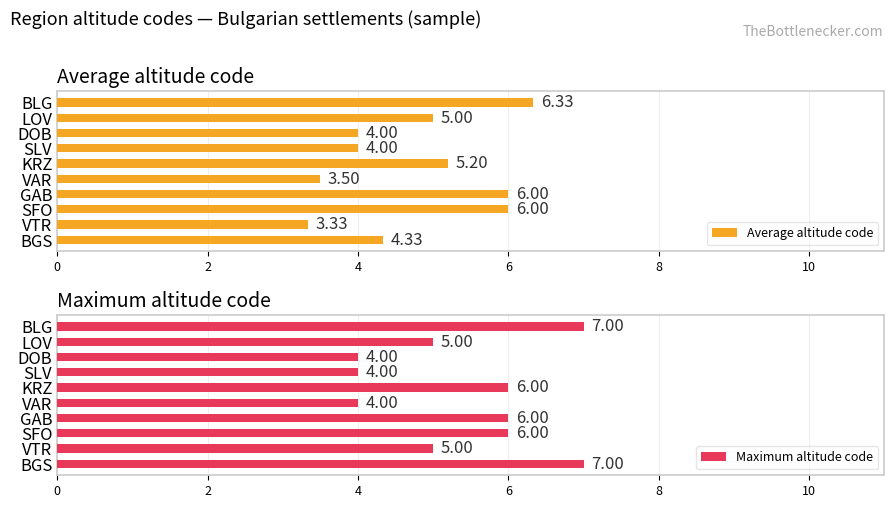

What is the sum of the Average altitude code values at KRZ and SLV?

9.2